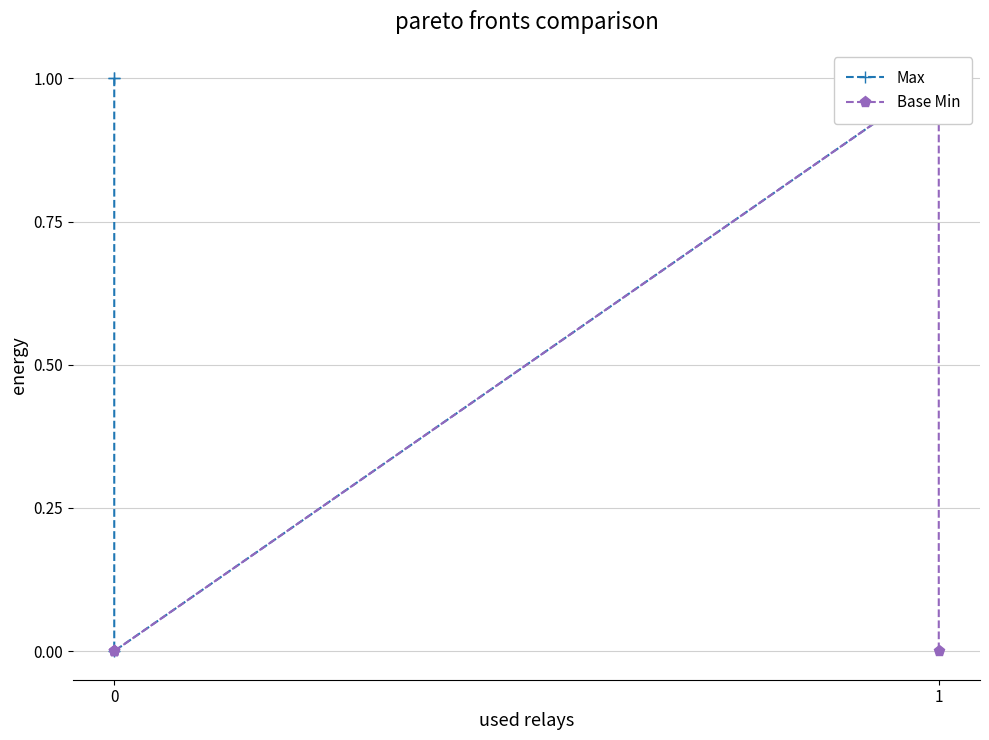

The value of Max at 0 is -1. True or false?

False